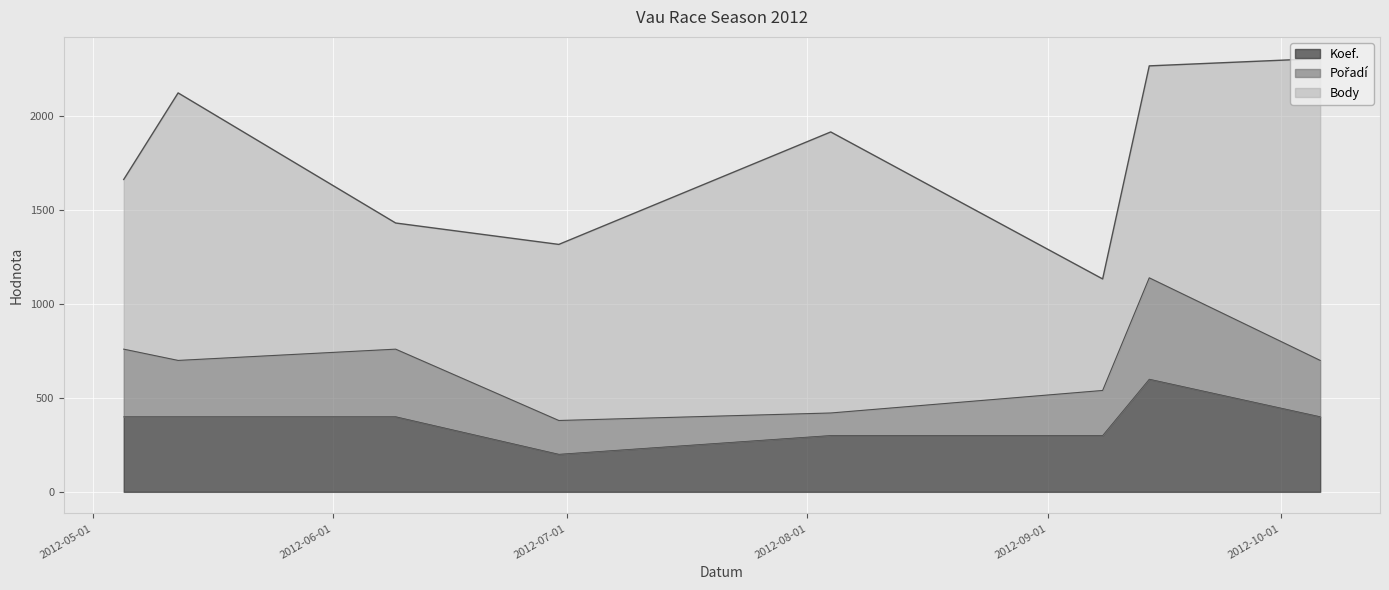

What is the sum of the Koef. values at 2012-06-30 and 2012-08-04?

500